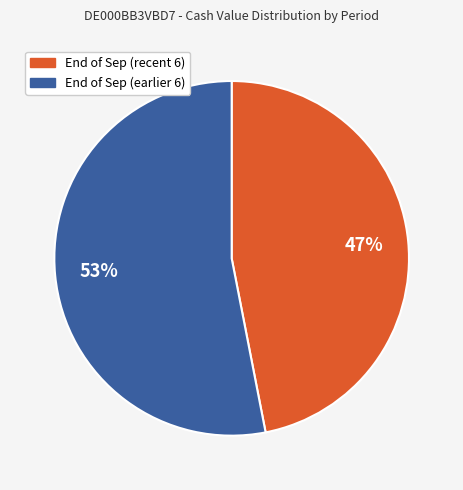

To the nearest percent, what is the average slice percentage?

50%